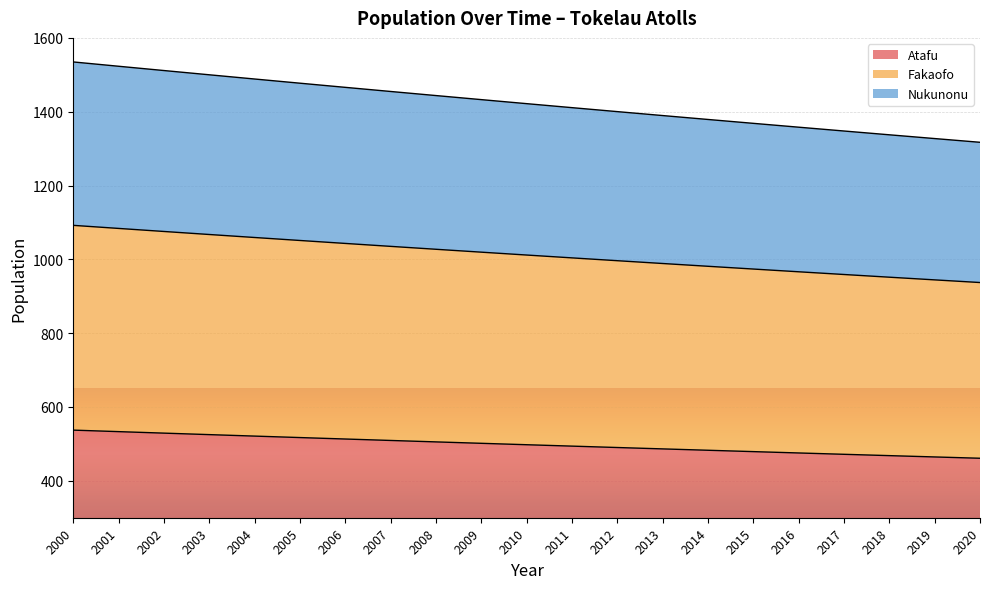

What is the maximum value shown in the chart?

1534.8